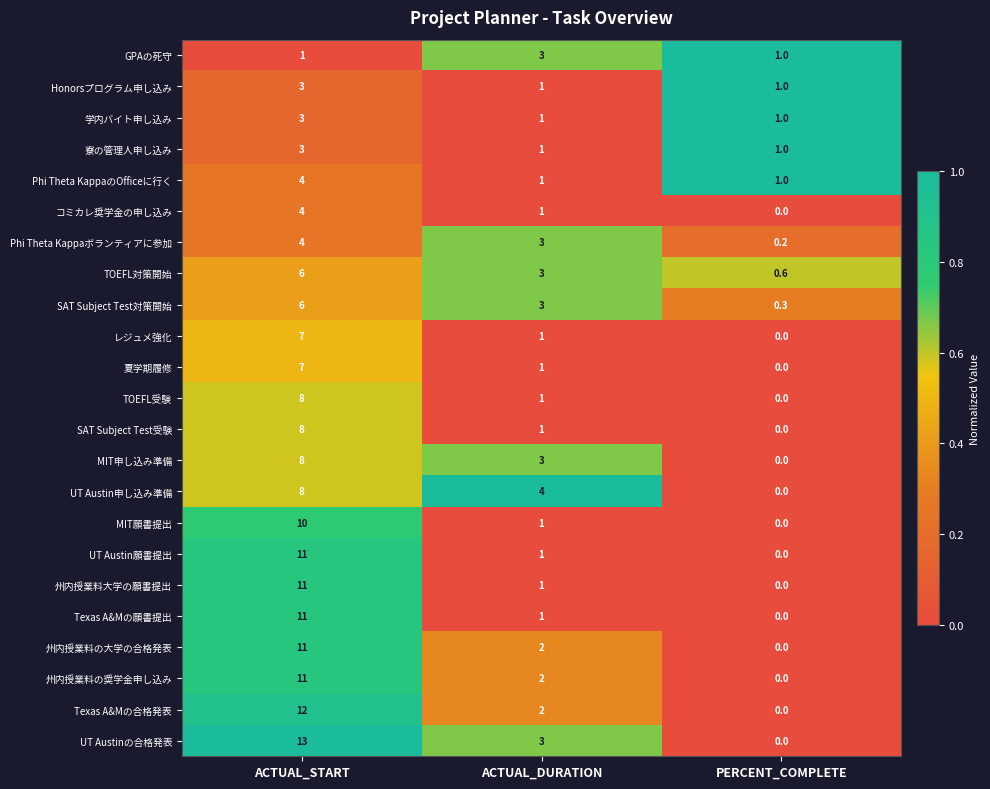

Is it true that GPAの死守 equals 1.3 at ACTUAL_DURATION?

False